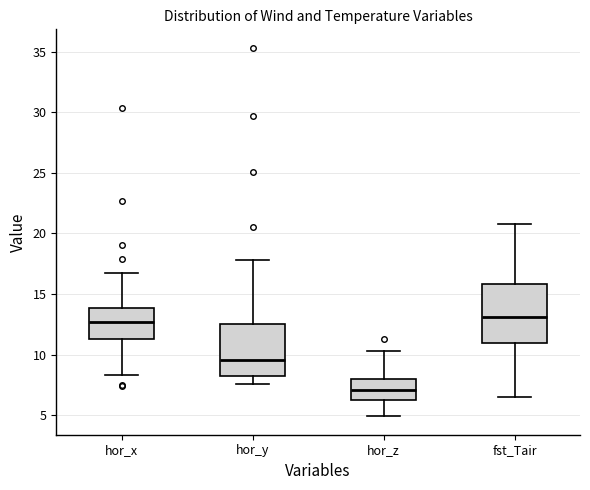

Comparing the boxes themselves (not the whiskers), which one is the tallest?

fst_Tair